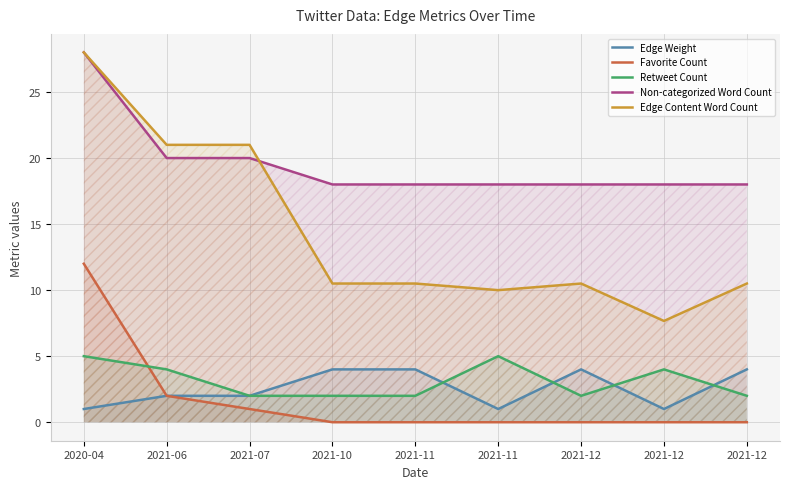

Rank the categories by Edge Content Word Count value from highest to lowest.

2020-04, 2021-06, 2021-07, 2021-10, 2021-11, 2021-12, 2021-12, 2021-11, 2021-12